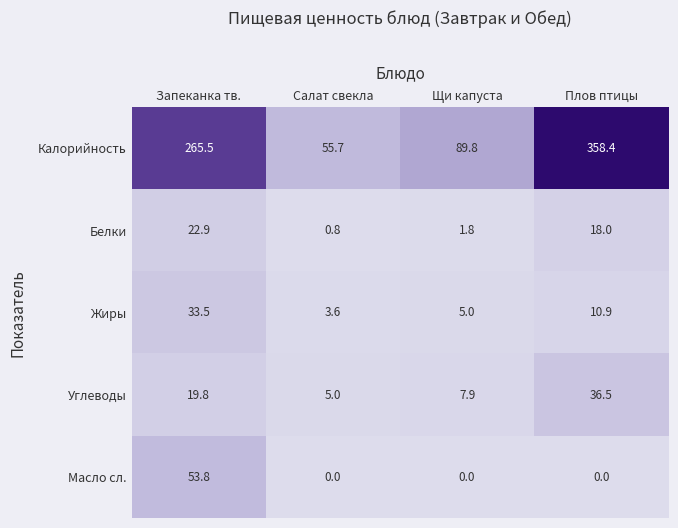

Count the number of data series in this chart.

5